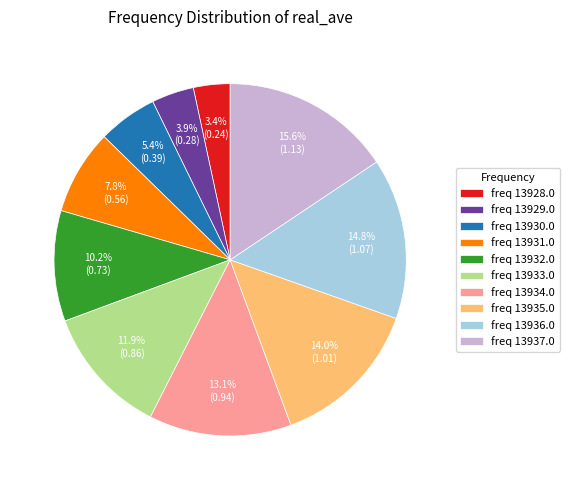

To the nearest percent, what is the average slice percentage?

10%